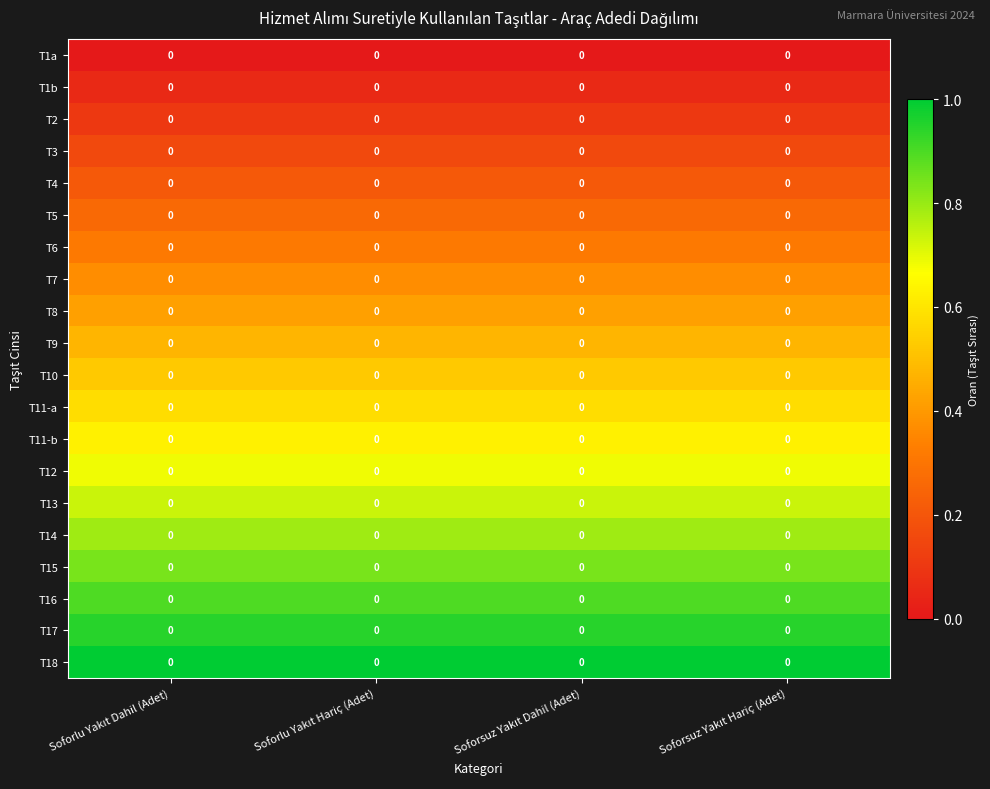

Rank the categories by T3 value from highest to lowest.

Soforlu Yakıt Dahil (Adet), Soforlu Yakıt Hariç (Adet), Soforsuz Yakıt Dahil (Adet), Soforsuz Yakıt Hariç (Adet)